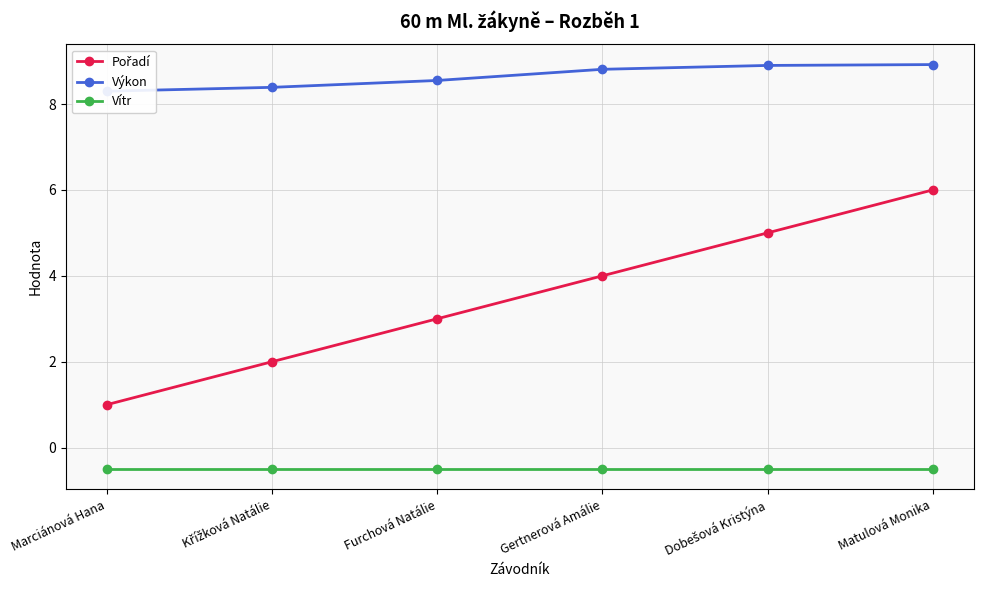

True or false: Výkon and Pořadí intersect in this chart.

False